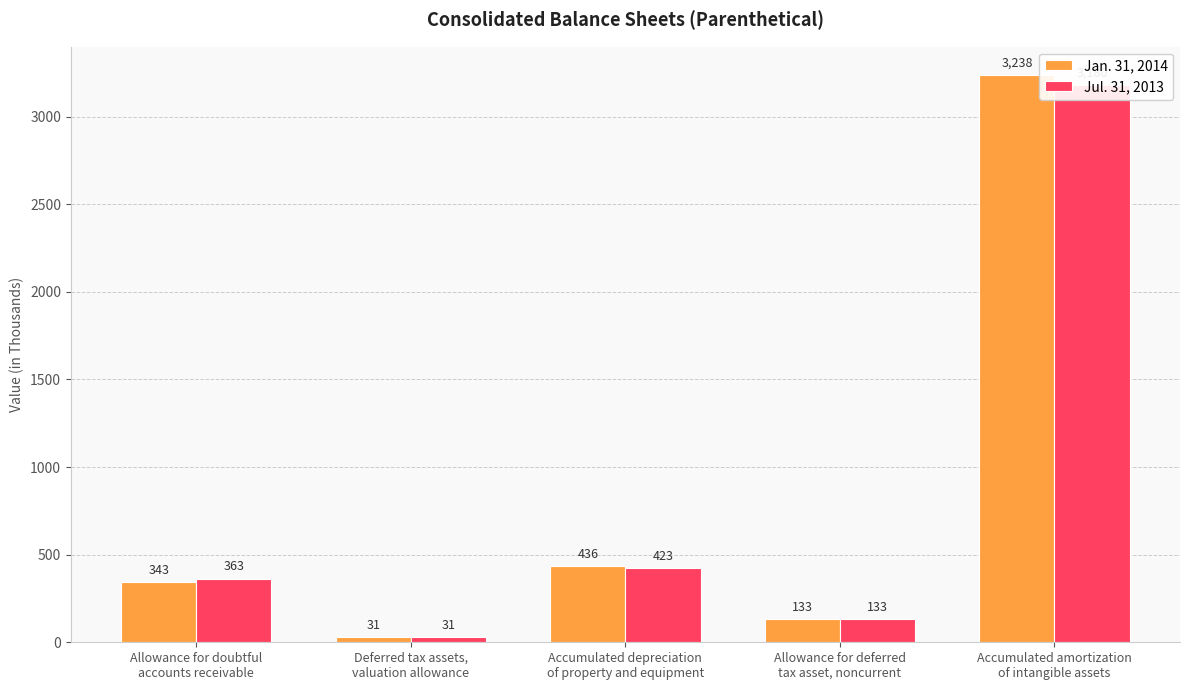

List the series in order of their peak value, lowest first.

Jul. 31, 2013, Jan. 31, 2014